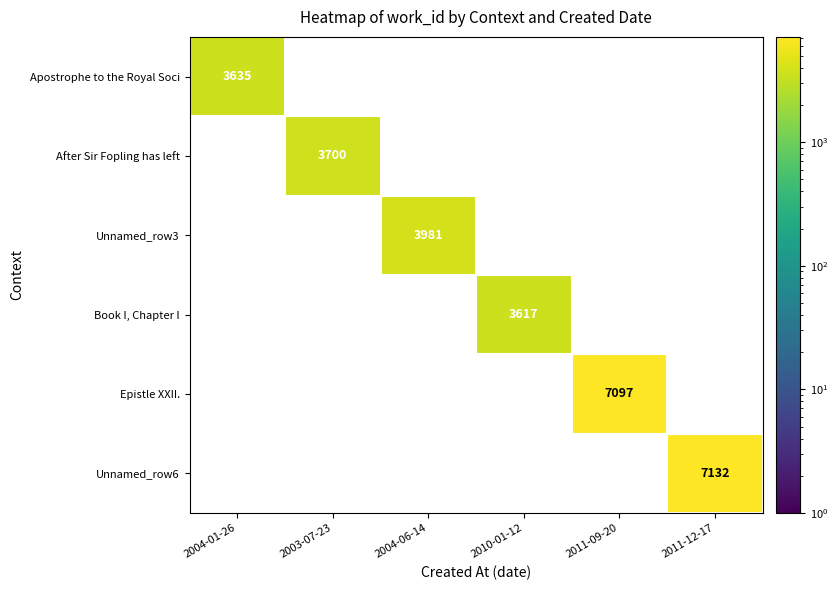

Which label corresponds to the largest value in the chart?

2011-12-17